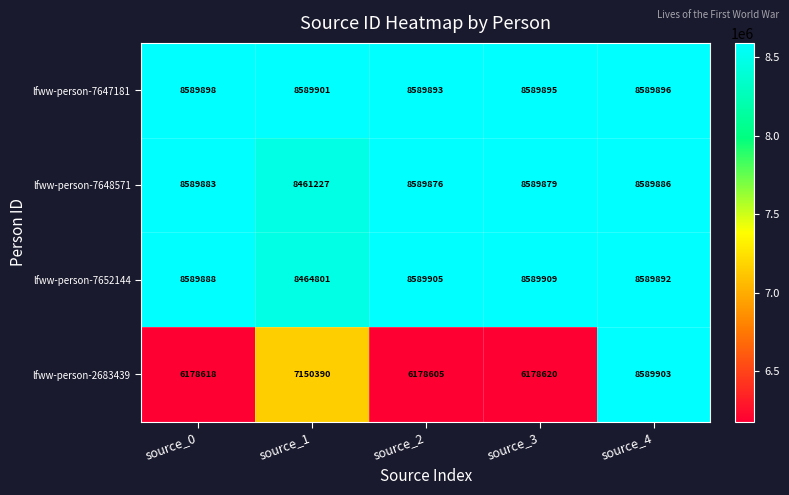

What is the difference between the second highest and second lowest values in the lfww-person-7647181 series?

3